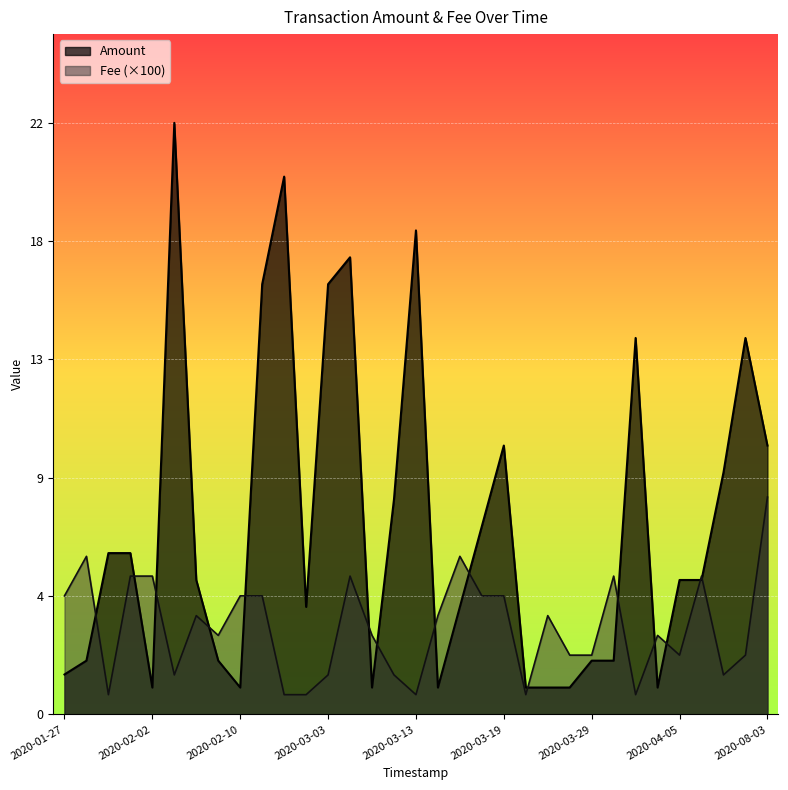

Rank the series at 2020-03-13 from highest to lowest value.

Amount, Fee (×100)